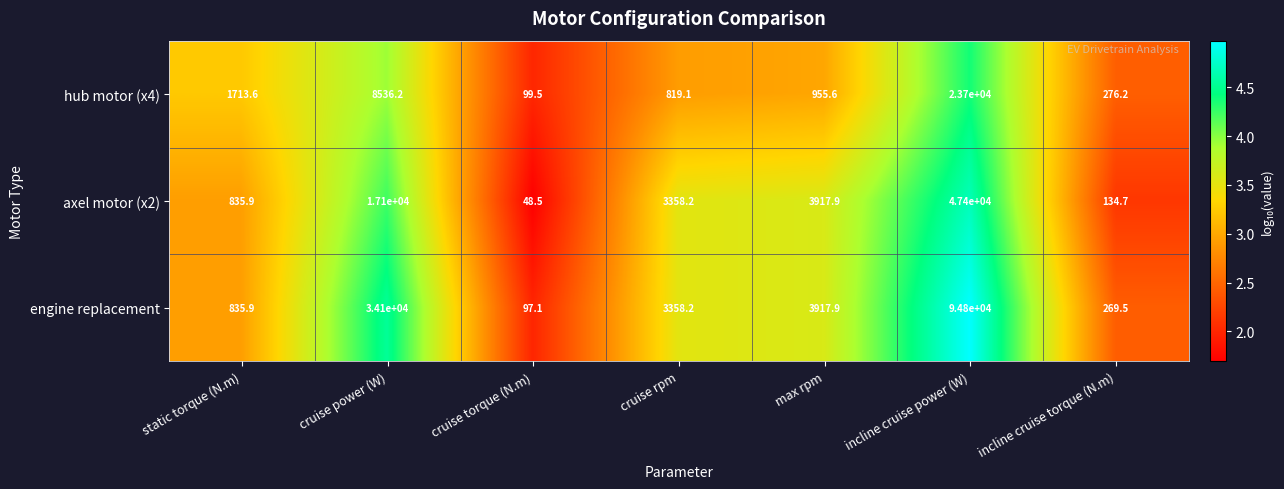

What is the highest value of the axel motor (x2) series?

47400.0